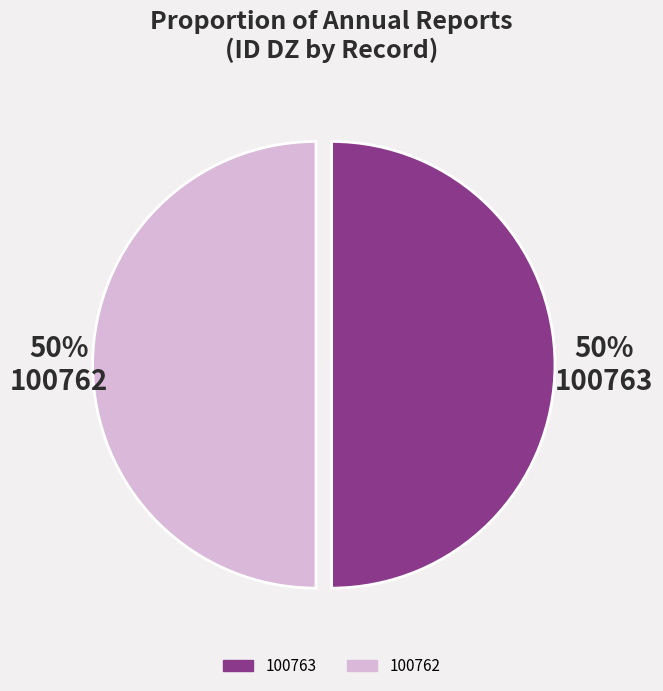

Is the sum of 100763 and 100762 greater than half?

Yes